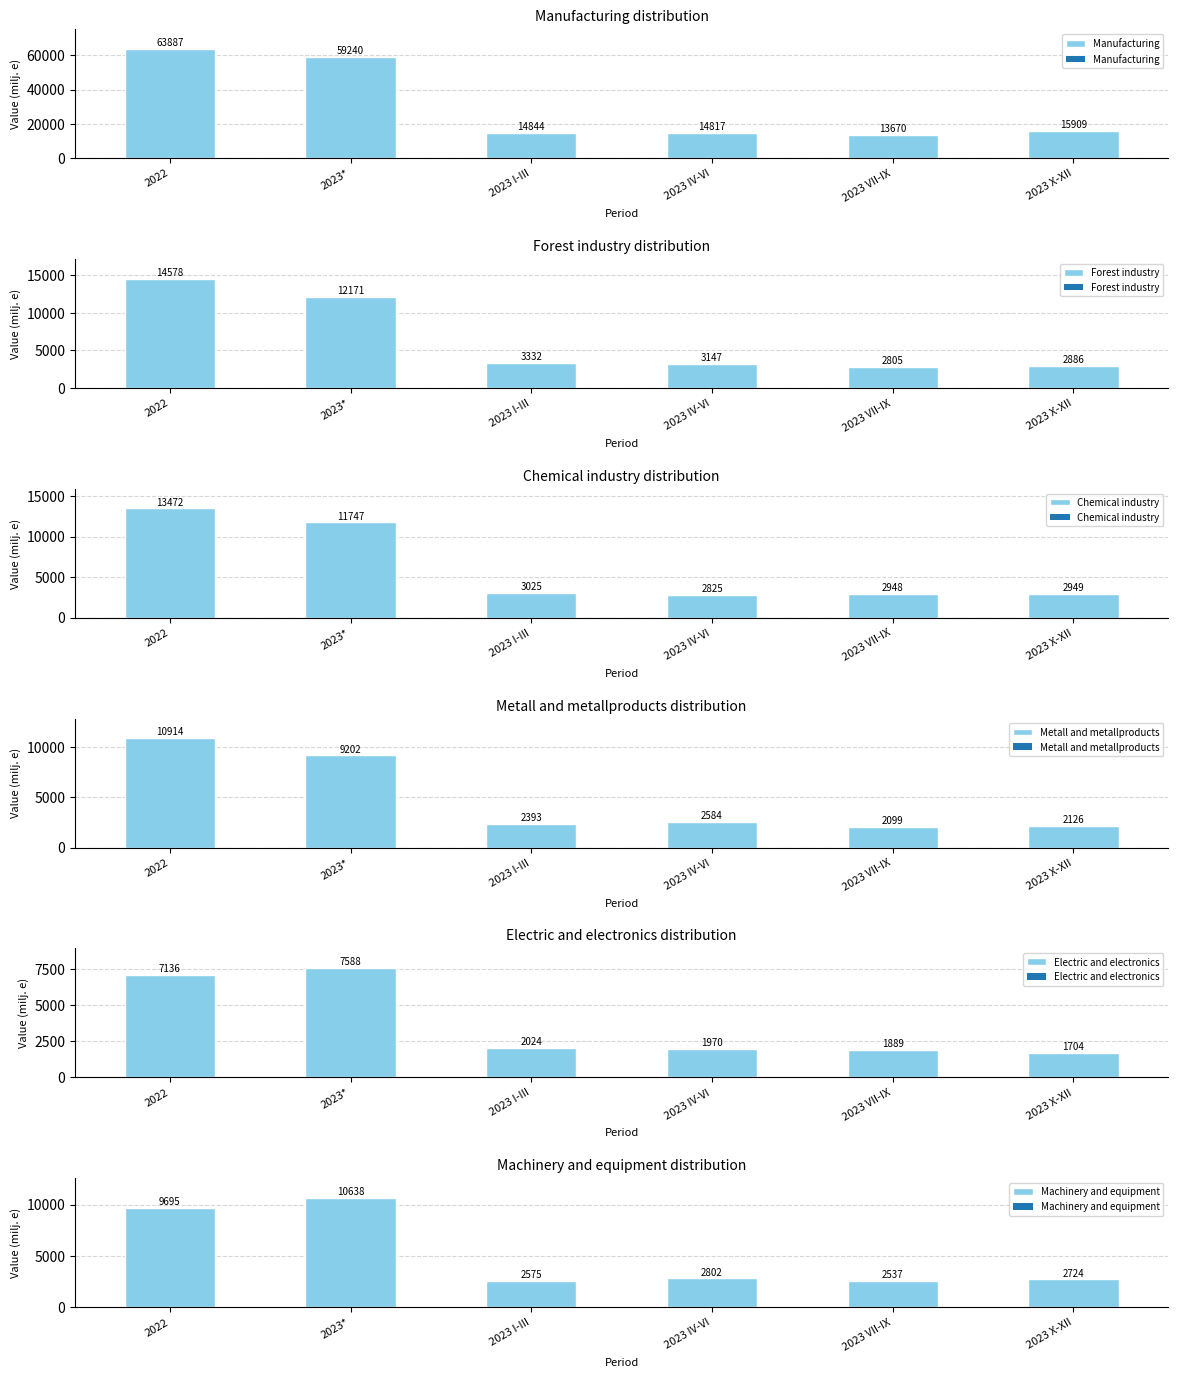

Which category has the lowest value in the Machinery and equipment series?

2023 VII-IX